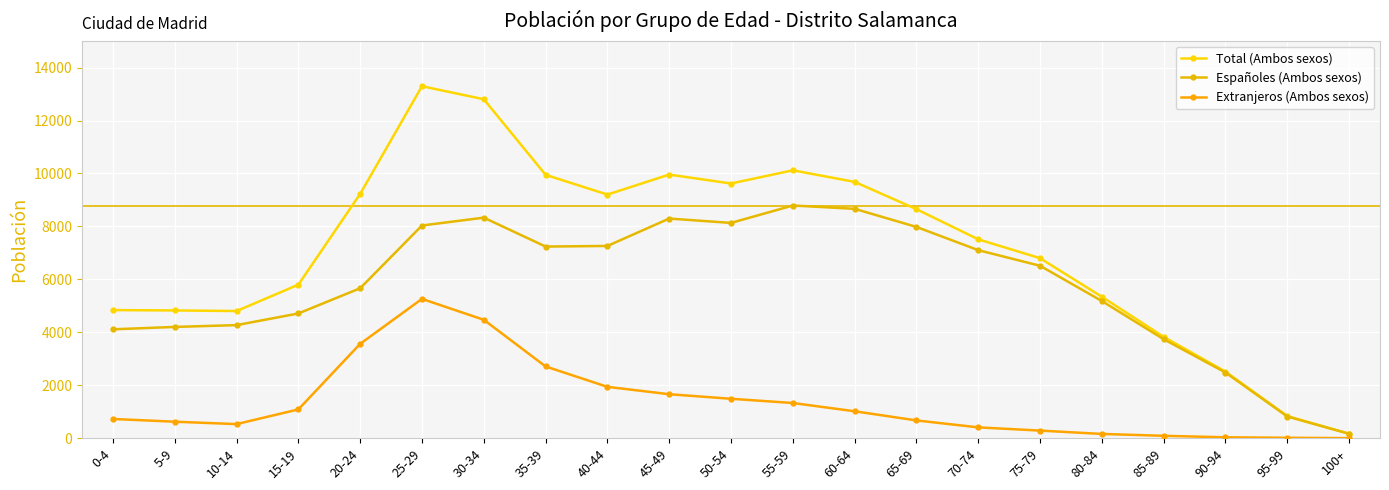

Does the chart display data point markers on the line(s)?

Yes